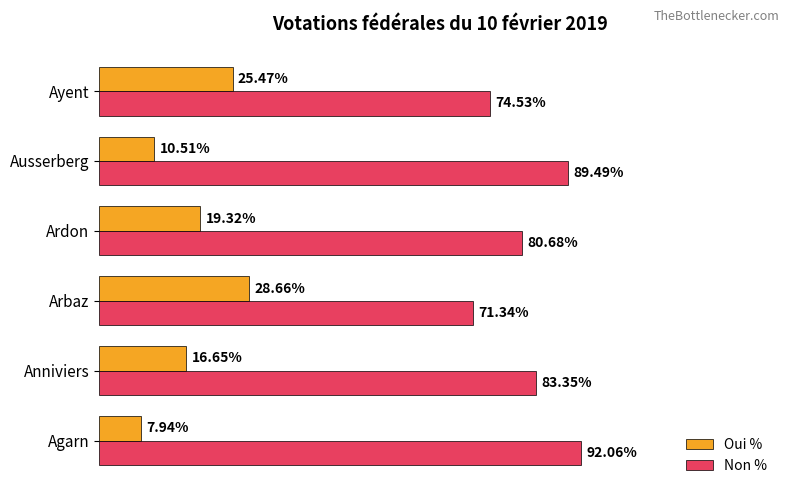

Is the value of Non % at Ayent greater than the value of Oui % at Arbaz?

Yes